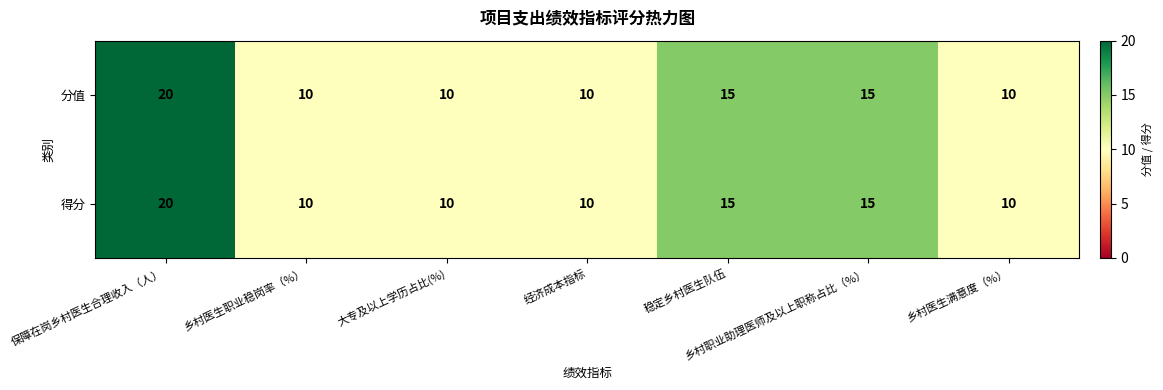

True or false: 得分 has a value of 36 at 保障在岗乡村医生合理收入（人）.

False